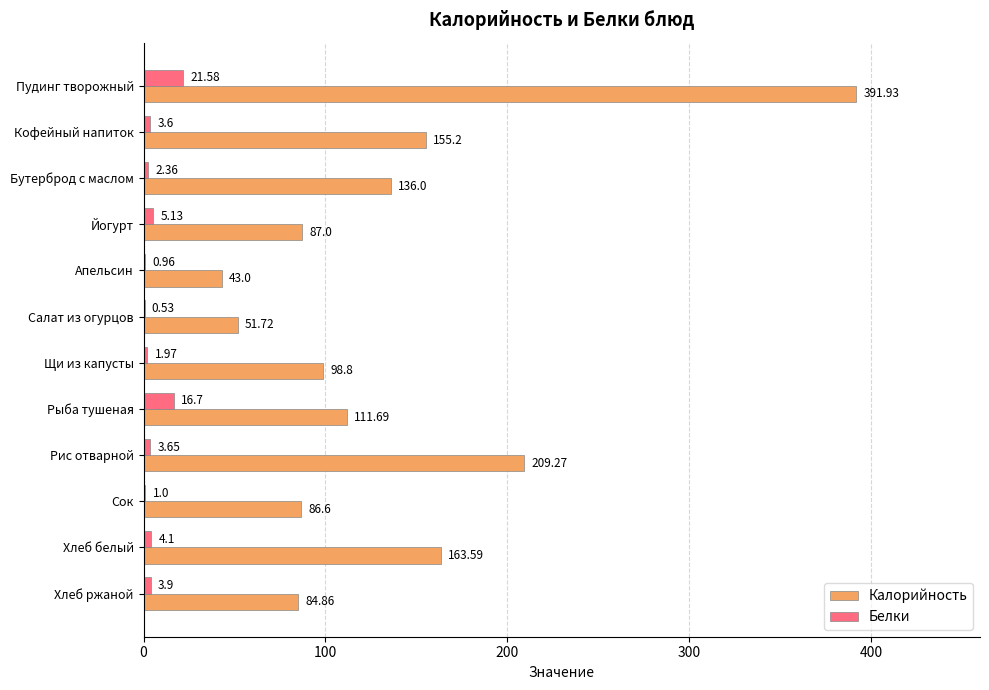

Which category has the highest value in the Калорийность series?

Пудинг творожный